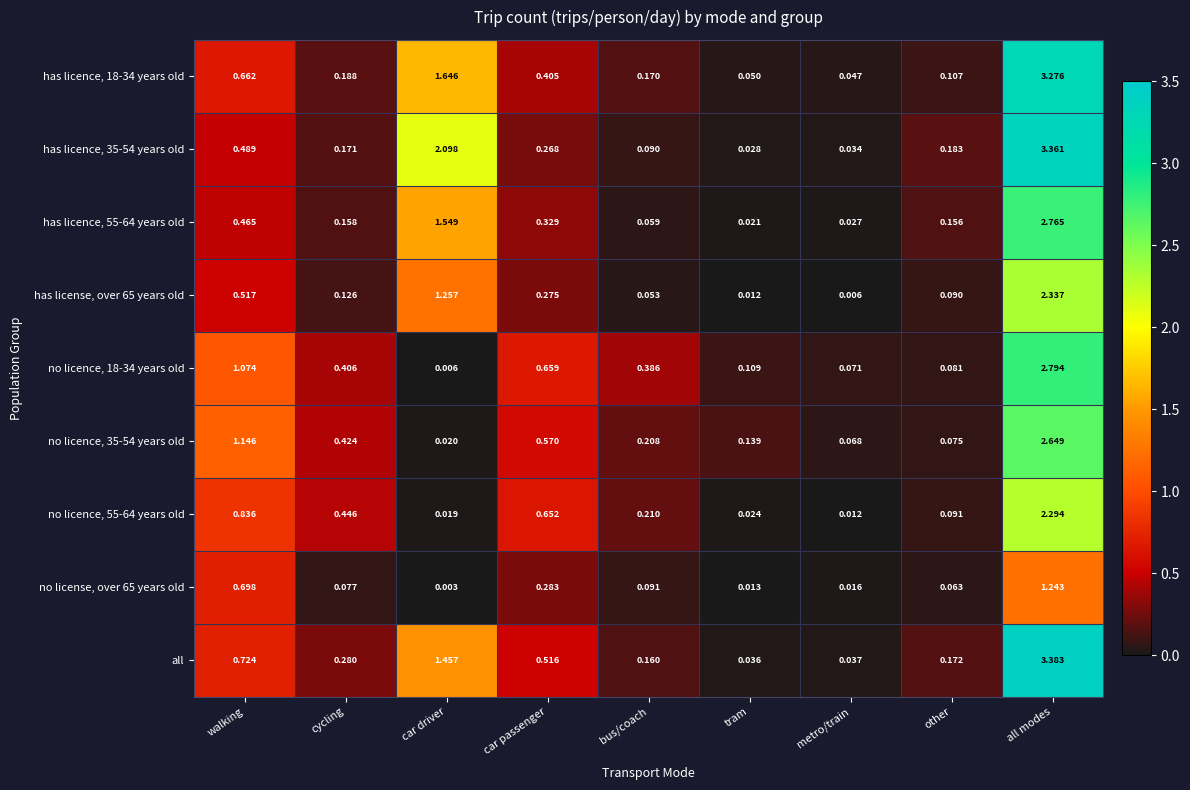

Which series has the largest range (max minus min)?

all